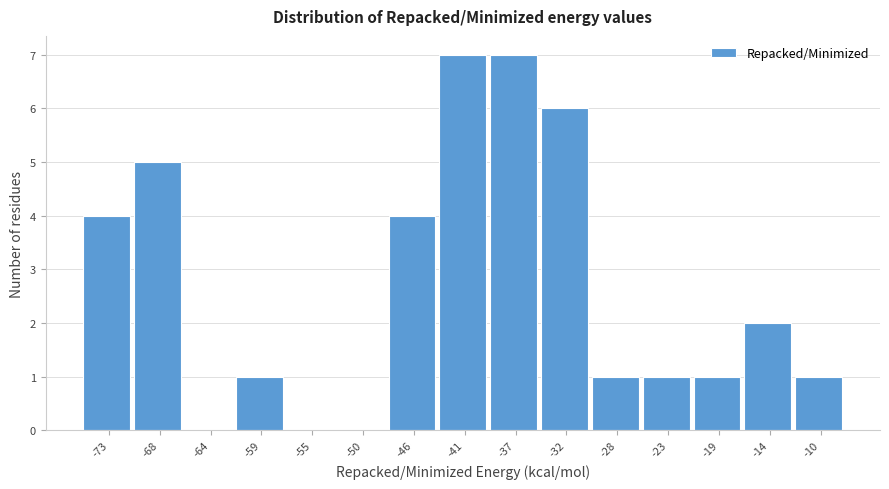

What is the height of the bar covering -30.0 to -25.5 on the x-axis? Neither the bar edges nor the heights are printed on the chart, so give them approximately, as read against the axes.

1